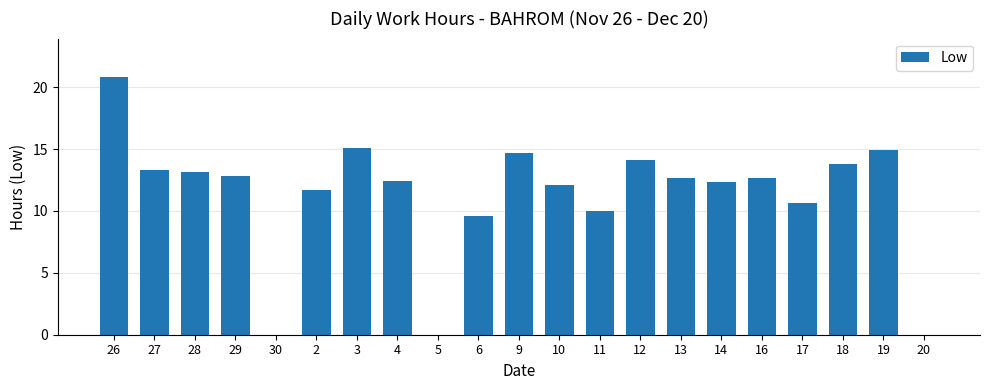

What is the sum of the values at 2 and 5?

11.7